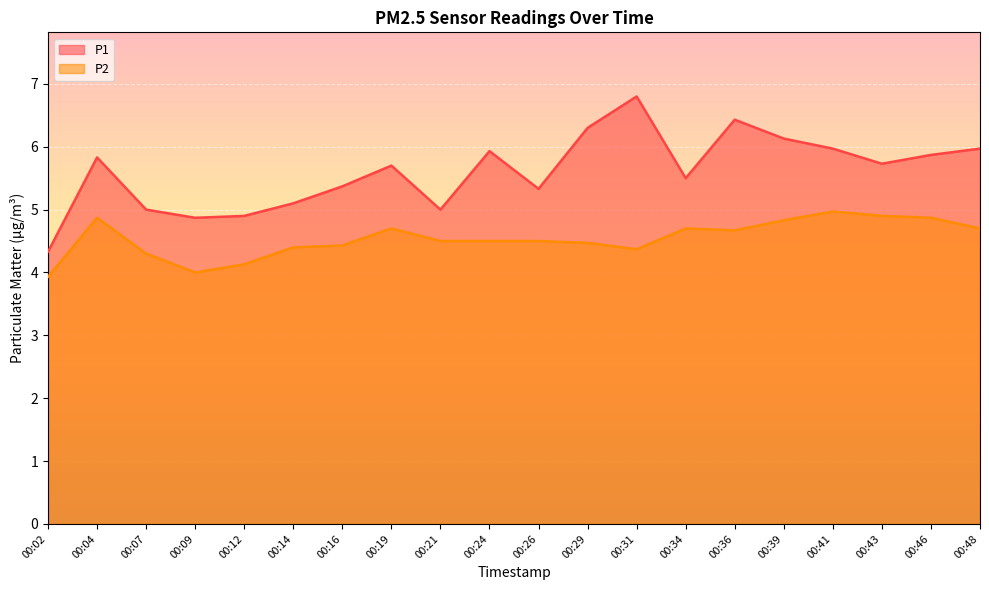

The P1 series shows 6.4 at 00:36. True or false?

True